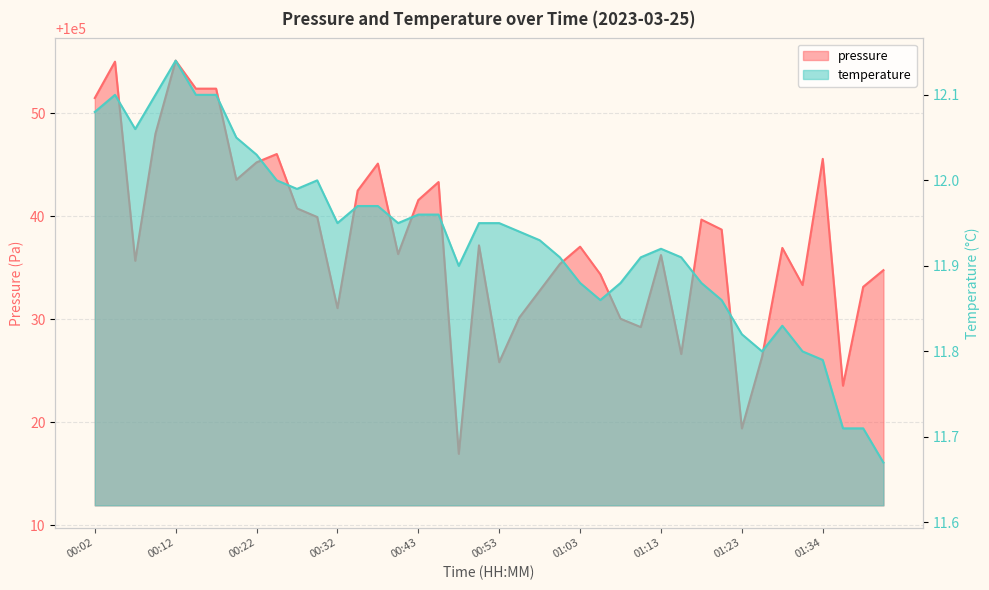

What is the greatest value displayed?

100055.1